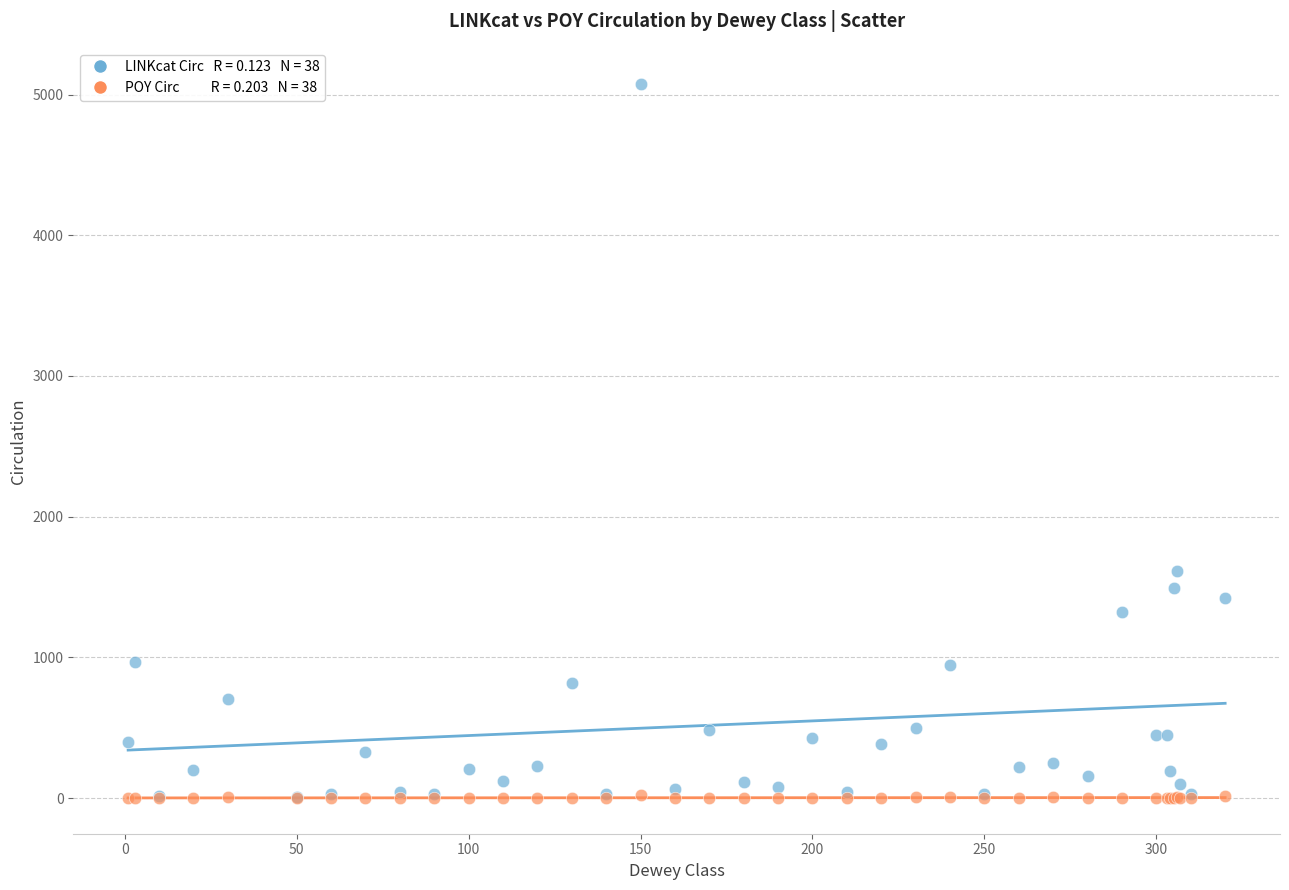

Across all series, what Y value is closest to 2539?

1613